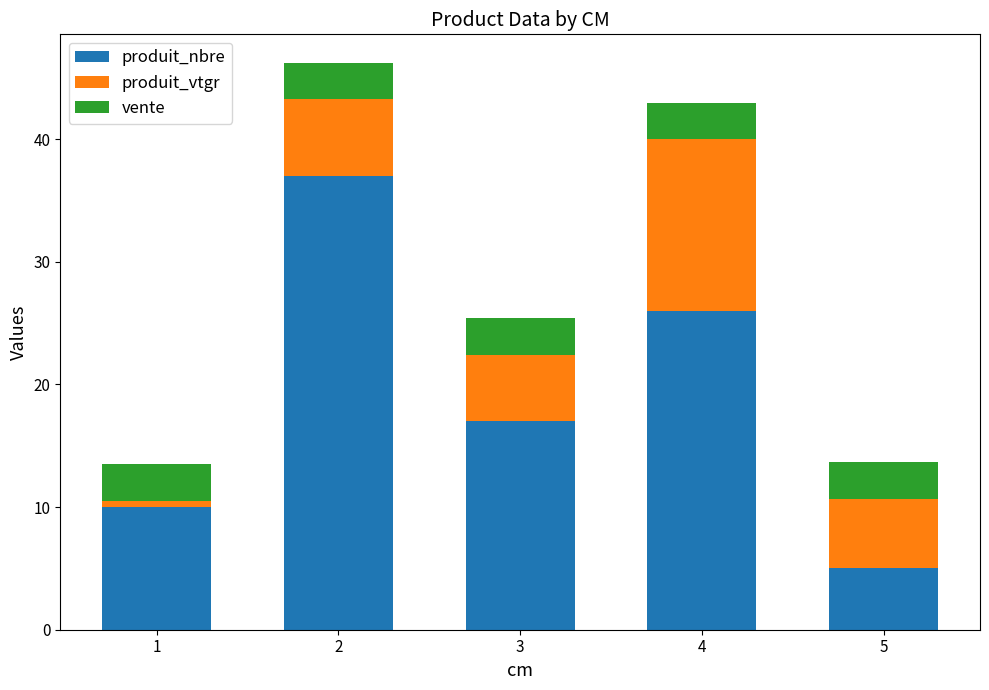

Read the produit_nbre value at 3.

17.0